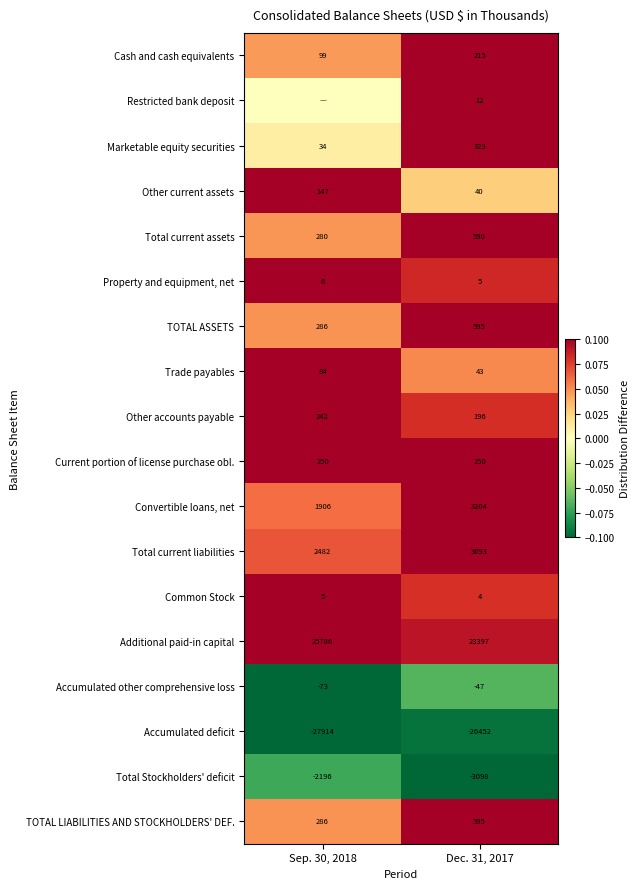

Is the value of Other accounts payable at Sep. 30, 2018 greater than the value of Total current assets at Sep. 30, 2018?

No